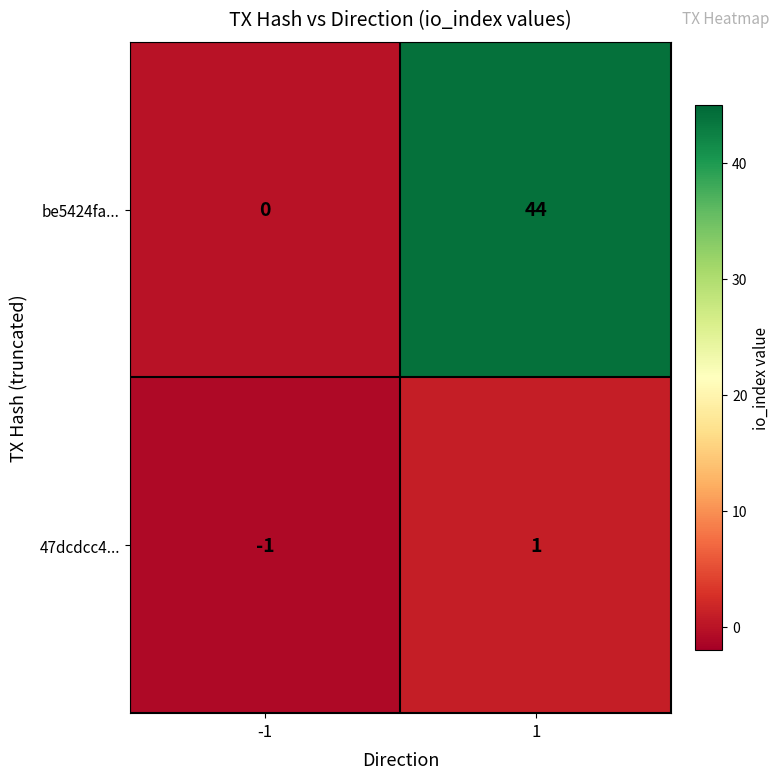

How many negative values does the 47dcdcc4... series have?

1